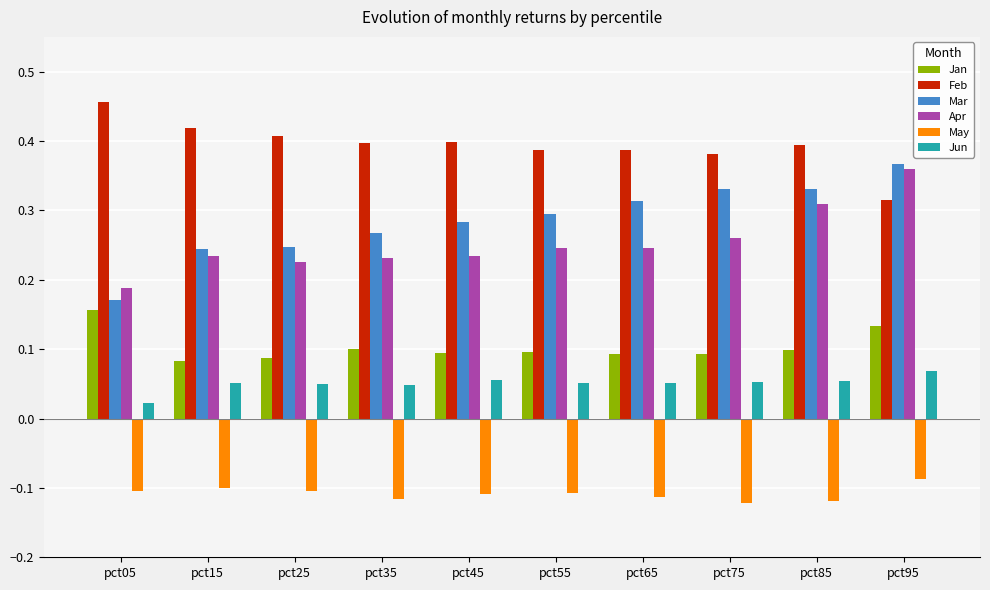

Does the chart contain stacked bars?

No